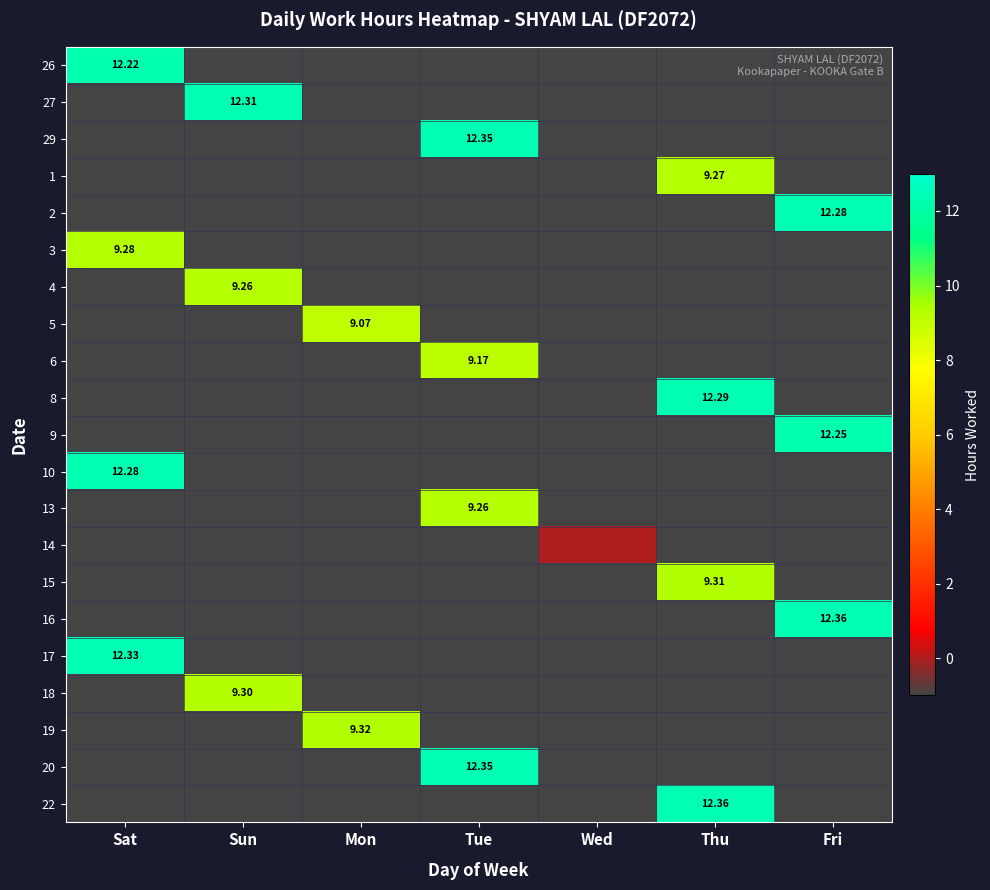

What is the sum of the 20 values at Fri and Wed?

-2.0